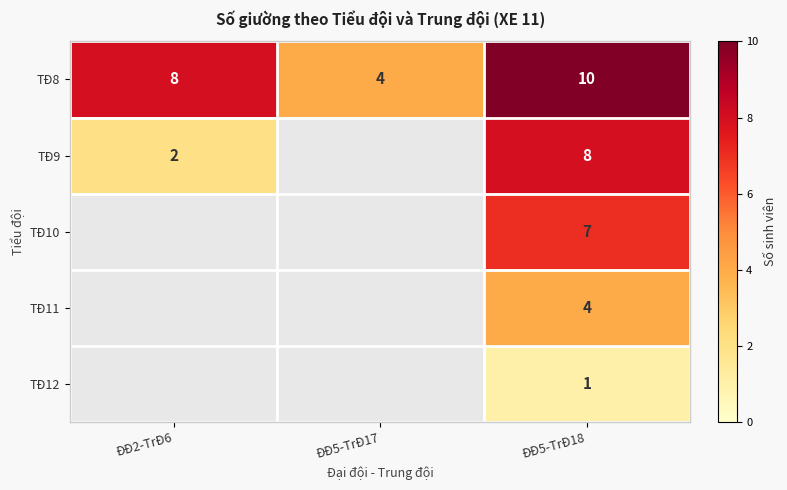

Rank the series at ĐĐ5-TrĐ18 from highest to lowest value.

TĐ8, TĐ9, TĐ10, TĐ11, TĐ12